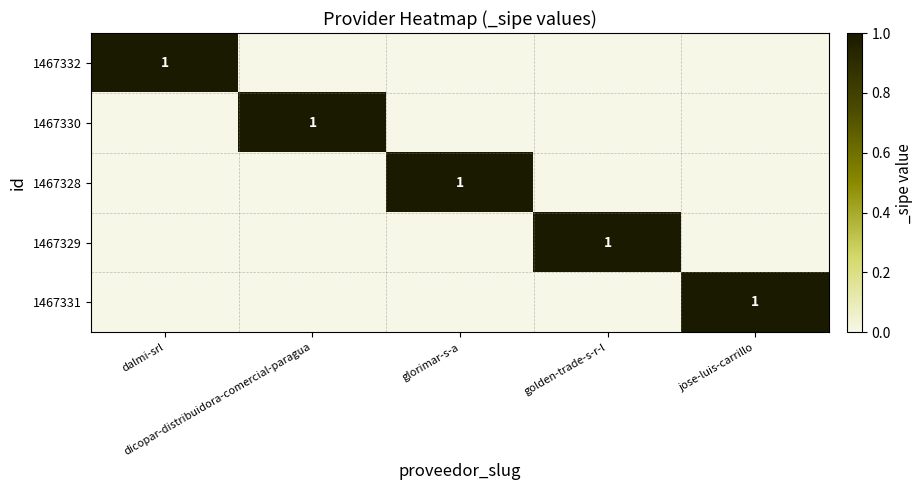

How many data points in 1467329 are above 0?

1